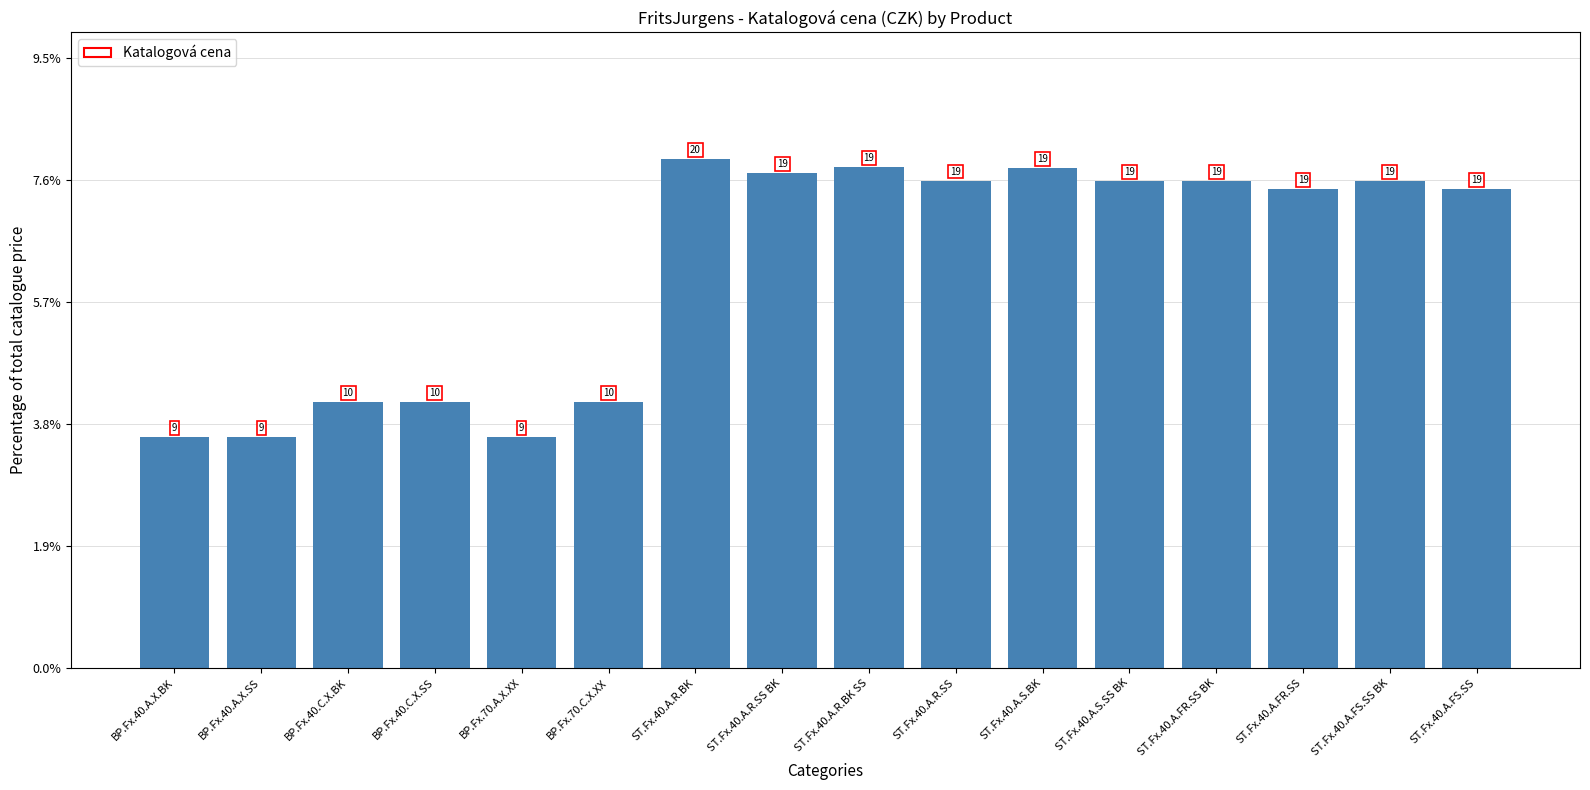

What is the average value?

6.2